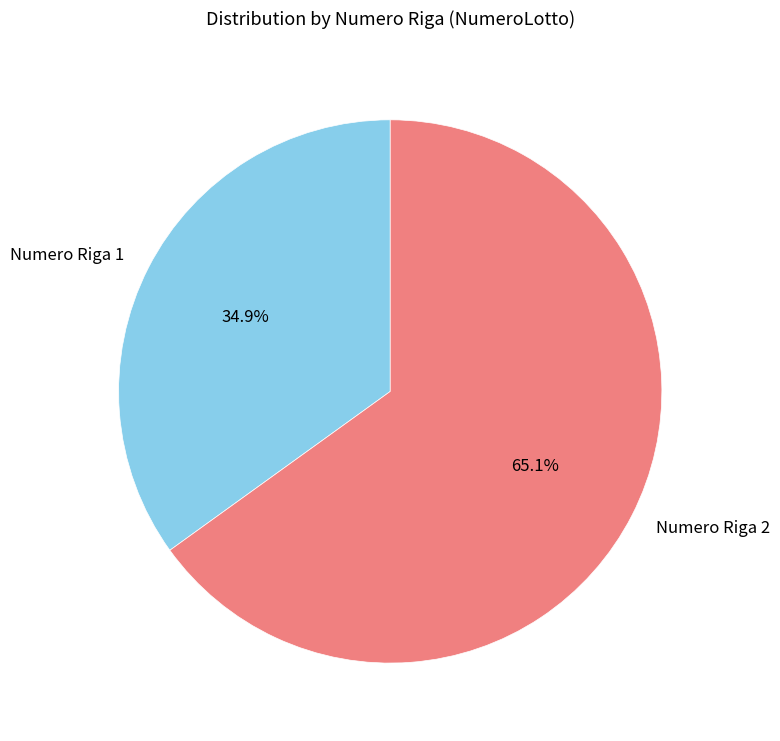

What is the total percentage of Numero Riga 2 and Numero Riga 1?

100.0%